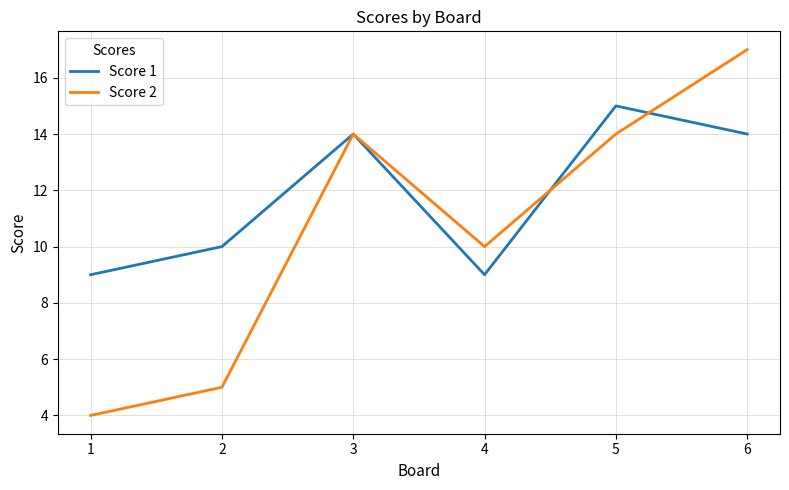

Reading right to left, list all the values displayed in this chart.

Score 1: 14	15	9	14	10	9
Score 2: 17	14	10	14	5	4